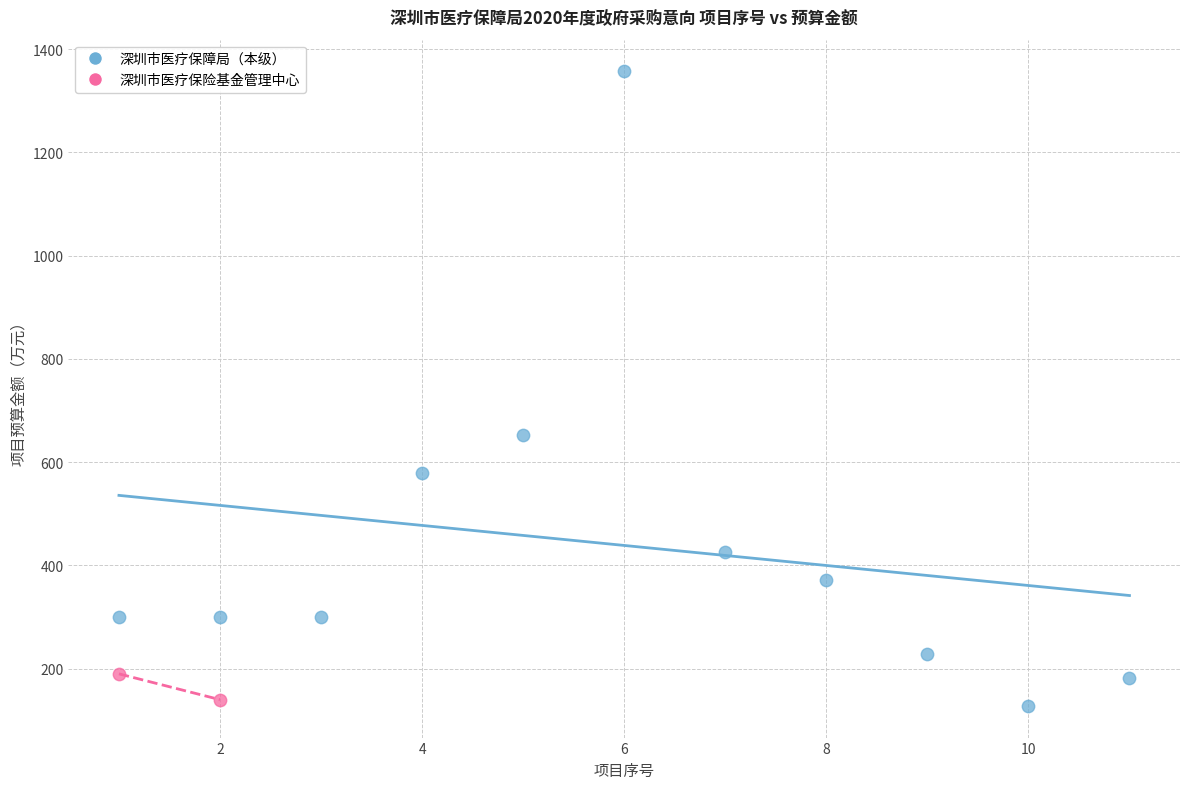

What are all the series names shown in the legend?

深圳市医疗保障局（本级）, 深圳市医疗保险基金管理中心